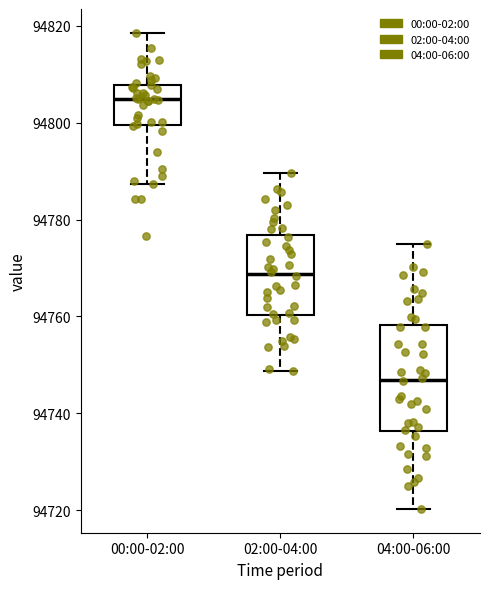

Reading left to right, transcribe this box plot: for each box, give where its median line is, the range the box spans, and where its two whiskers end, as read against the y-axis. The values are not printed on the chart, so give them approximately, as read against the axis.

00:00-02:00: median 94804, box 94800 to 94808, whiskers 94788 to 94818
02:00-04:00: median 94768, box 94760 to 94776, whiskers 94748 to 94790
04:00-06:00: median 94746, box 94736 to 94758, whiskers 94720 to 94774